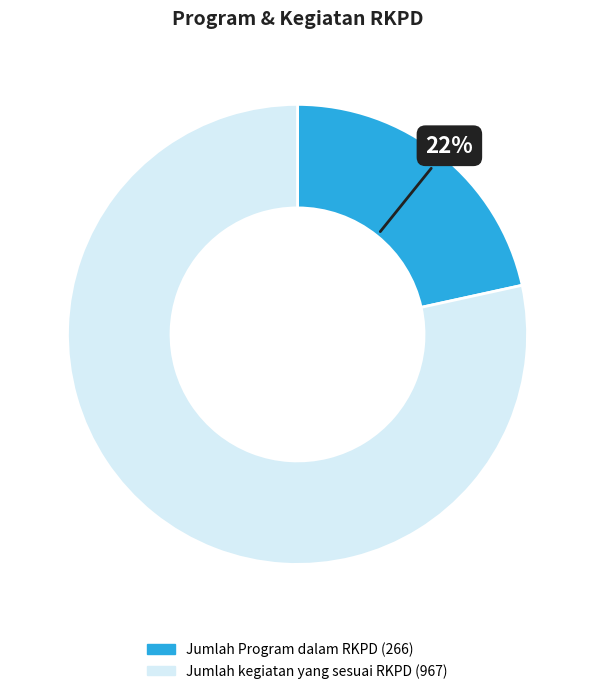

How many slices are in this pie chart?

2